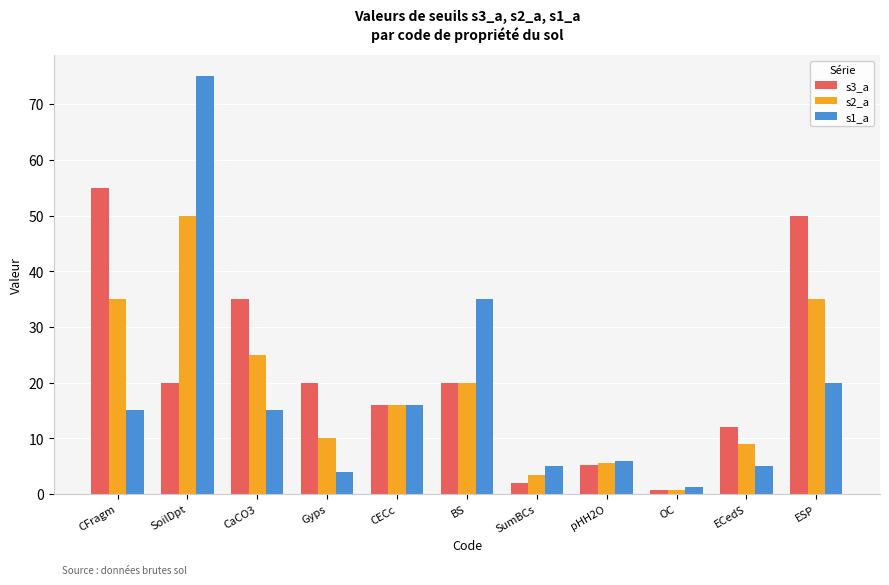

What is the average value of the s1_a series?

17.9